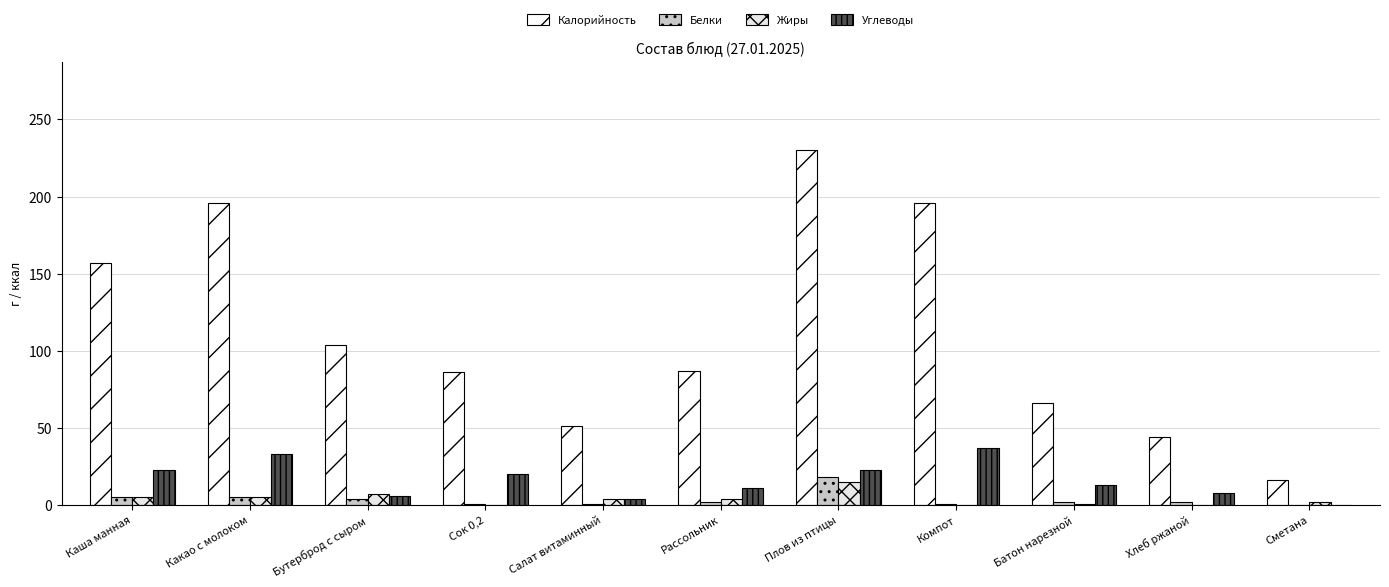

Rank the series at Бутерброд с сыром from highest to lowest value.

Калорийность, Жиры, Углеводы, Белки